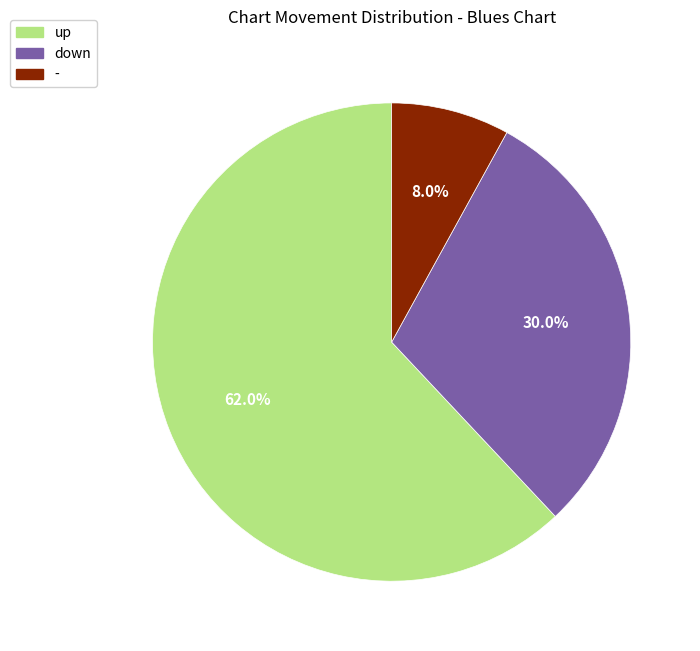

Which slice is the largest?

up